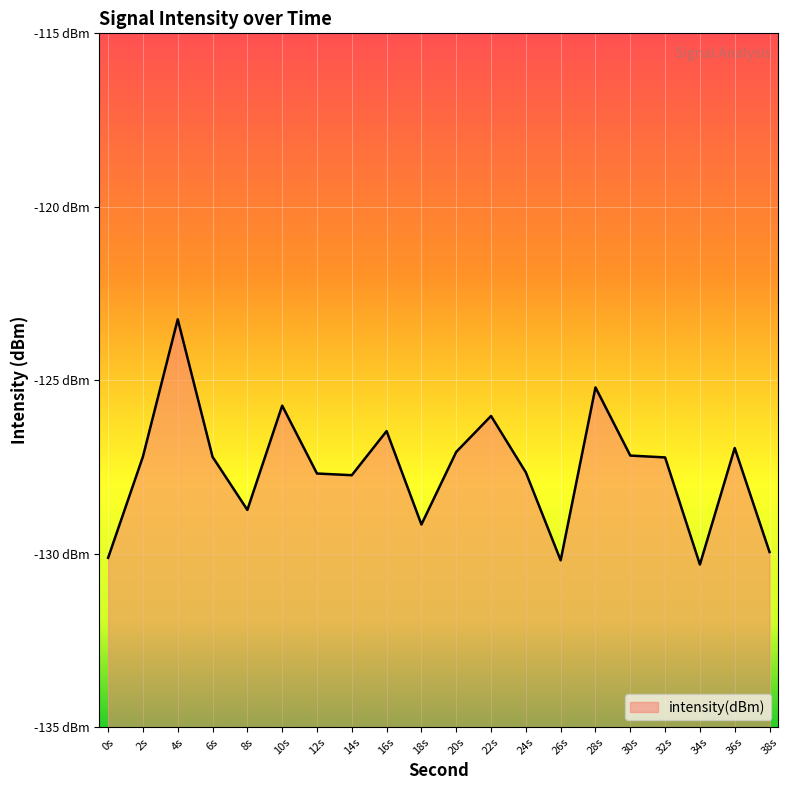

How many points are lower than both their immediate neighbors (excluding endpoints)?

5